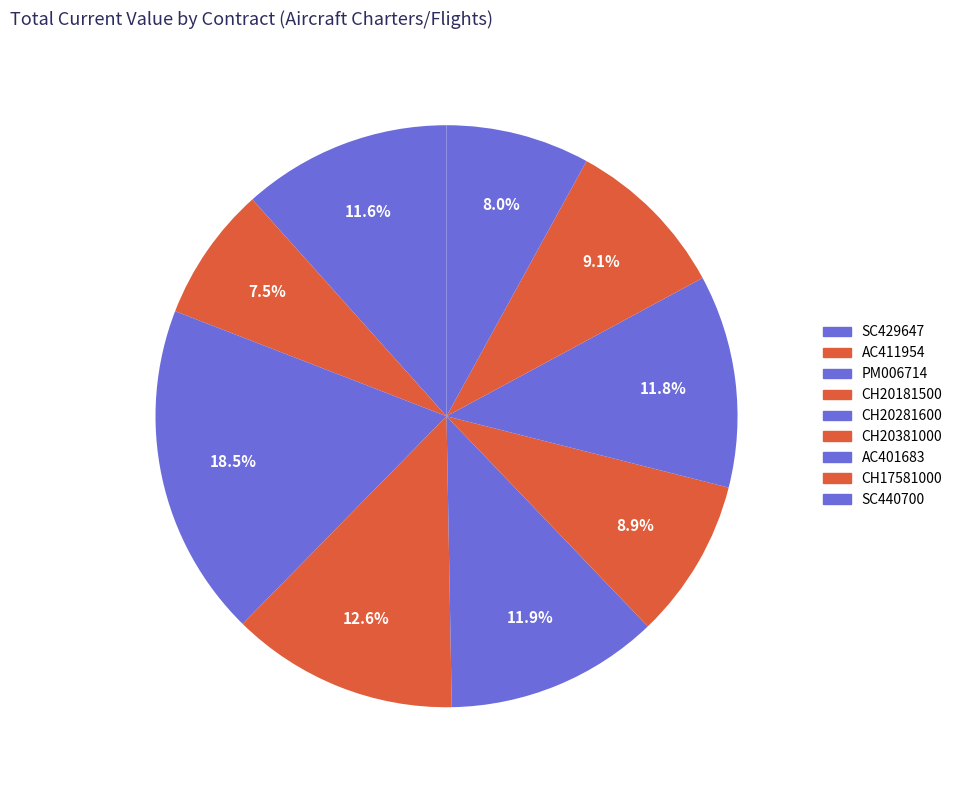

Is it true that AC411954 is 1% of the pie?

False